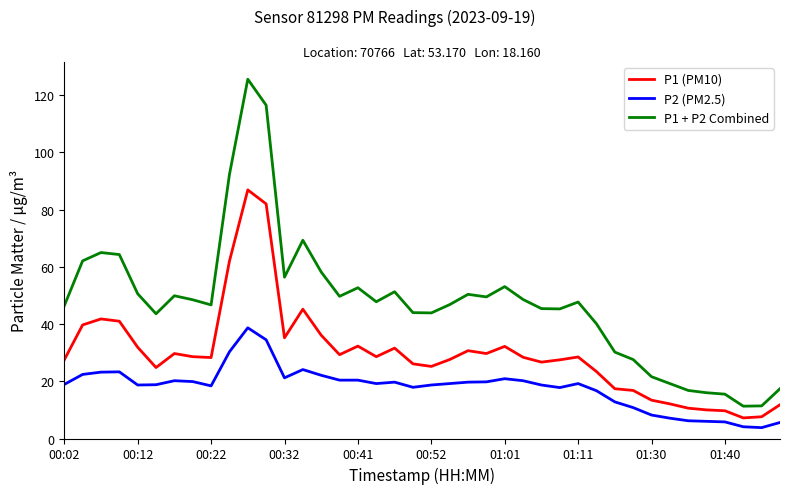

What is the difference between the maximum and minimum values in the P1 (PM10) series?

79.7